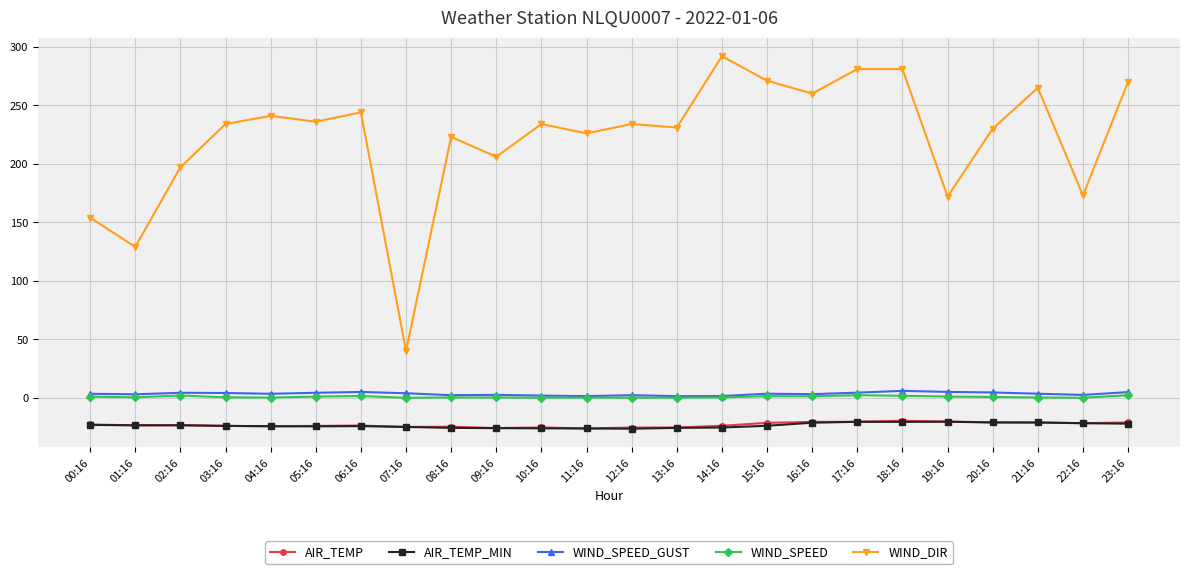

At how many categories does at least one series exceed 169?

21